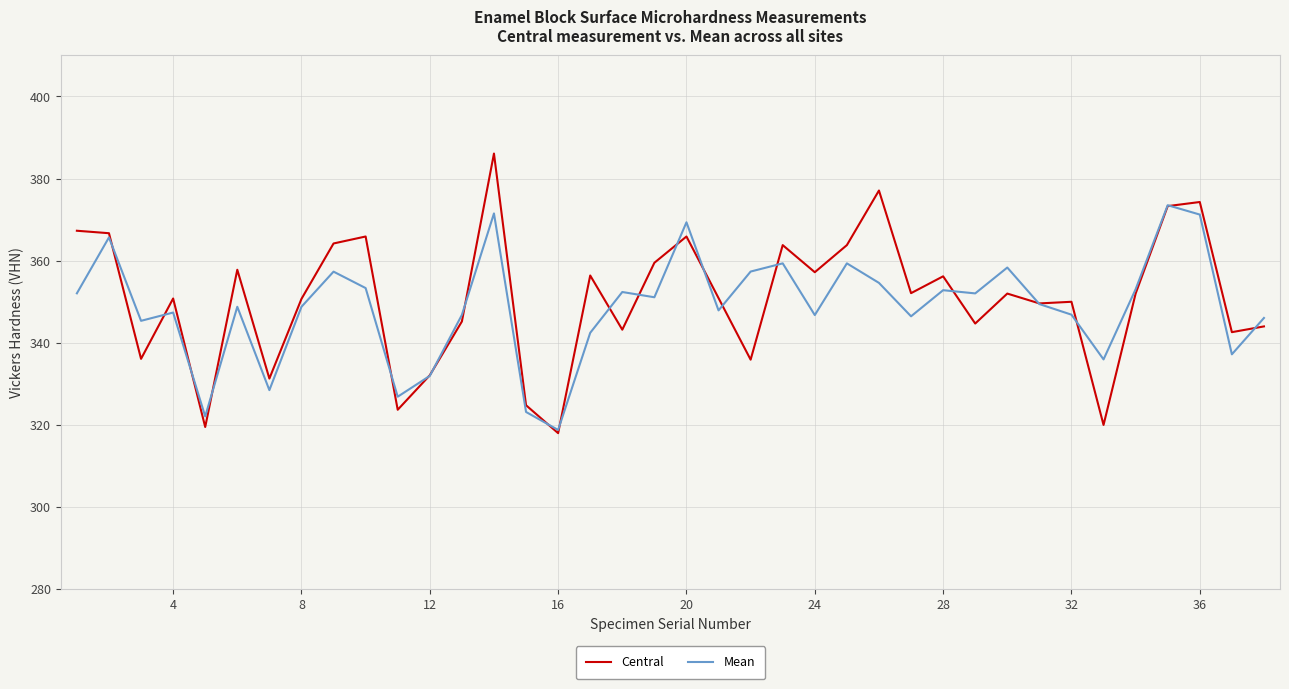

List the series in order of their peak value, lowest first.

Mean, Central